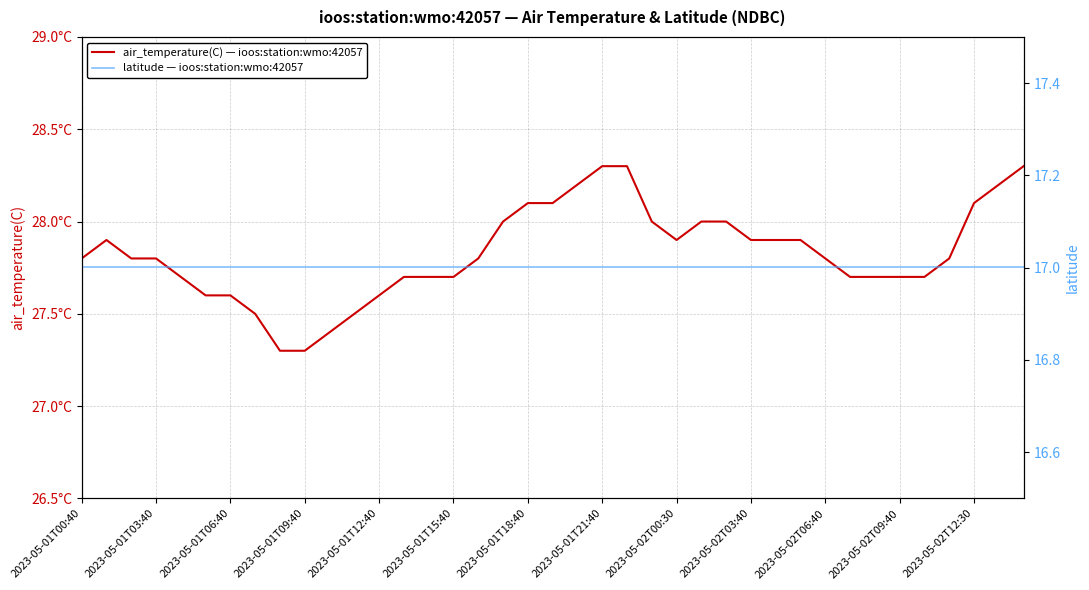

How many data points does each series have?

39